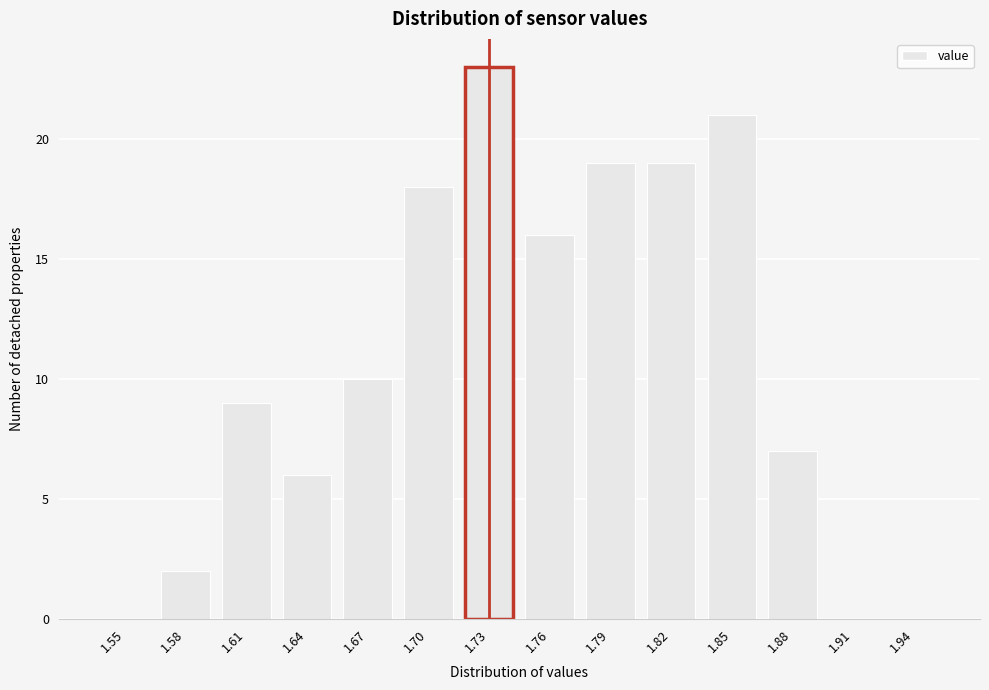

Reading left to right, extract all data points from this chart.

1.55=0	1.58=2	1.61=9	1.64=6	1.67=10	1.70=18	1.73=23	1.76=16	1.79=19	1.82=19	1.85=21	1.88=7	1.91=0	1.94=0